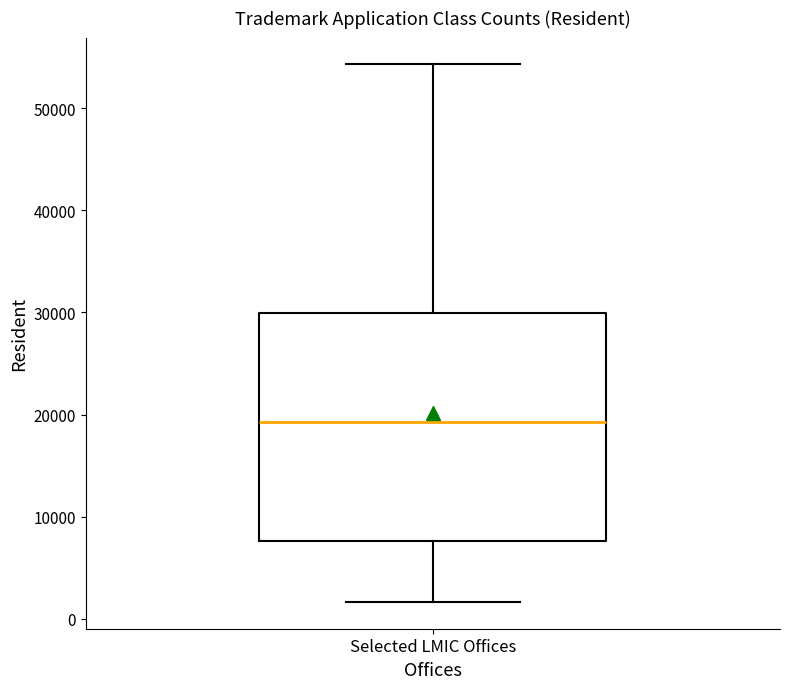

Read this box plot against the y-axis: the position of the median line, the range covered by the box, and the ends of both whiskers. The values are not printed on the chart, so give them approximately, as read against the axis.

median 19000, box 8000 to 30000, whiskers 2000 to 54000